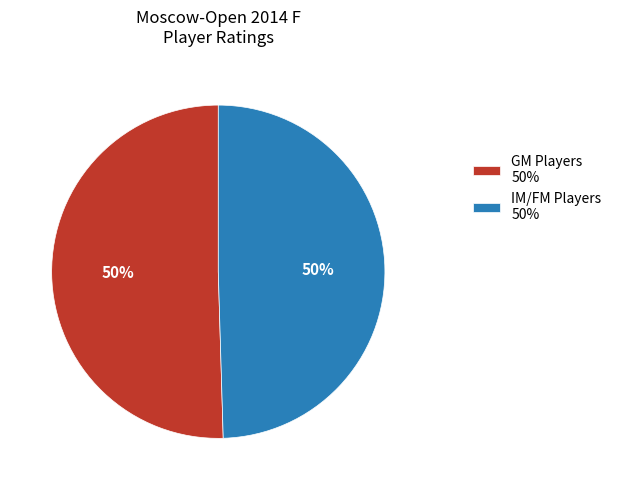

Approximately how many times larger is the value at GM Players 50% compared to IM/FM Players 50%?

1.0